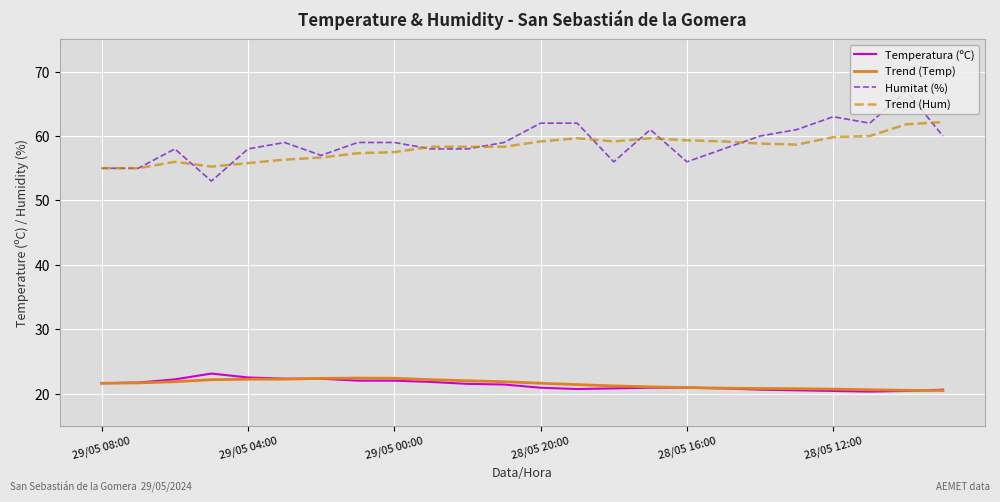

True or false: Trend (Temp) and Trend (Hum) intersect in this chart.

False